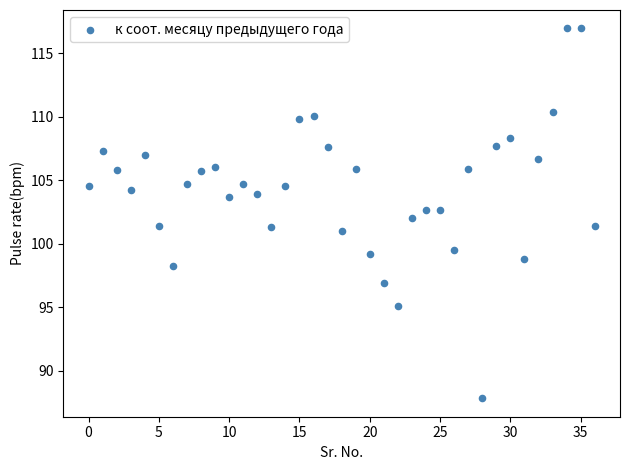

What is the range of Y values (max minus min)?

29.1